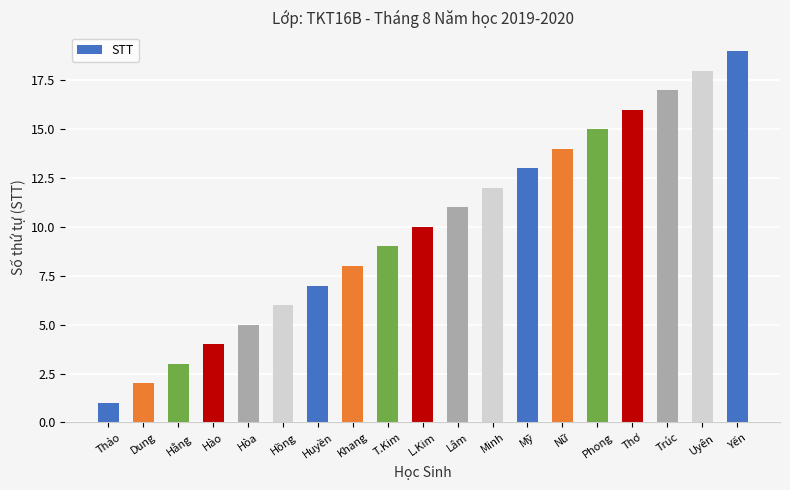

List the labels in order of value, smallest first.

Thảo, Dung, Hằng, Hào, Hòa, Hồng, Huyền, Khang, T.Kim, L.Kim, Lâm, Minh, Mỹ, Nữ, Phong, Thơ, Trúc, Uyên, Yến